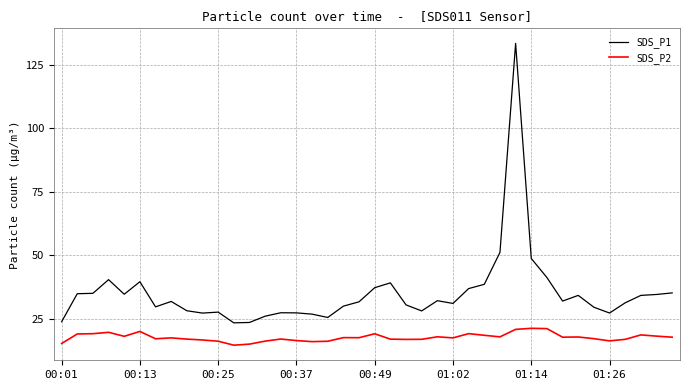

What is the difference between the maximum and minimum values in the SDS_P1 series?

110.1